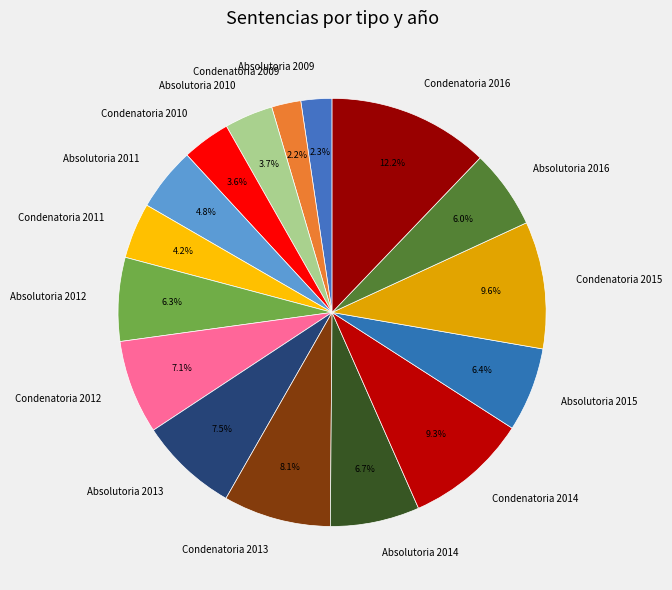

Is it true that Condenatoria 2009 is 2% of the pie?

True